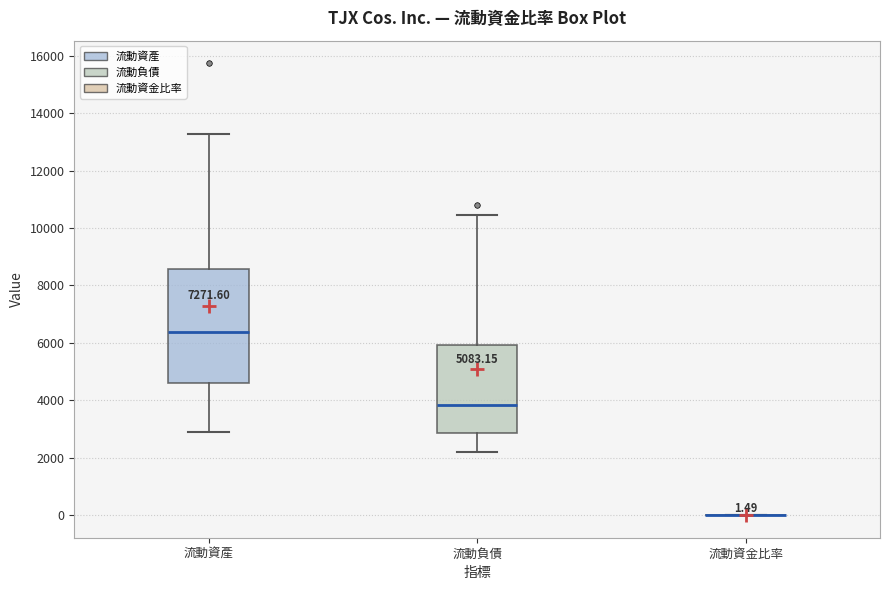

Comparing the boxes themselves (not the whiskers), which one is the tallest?

流動資產